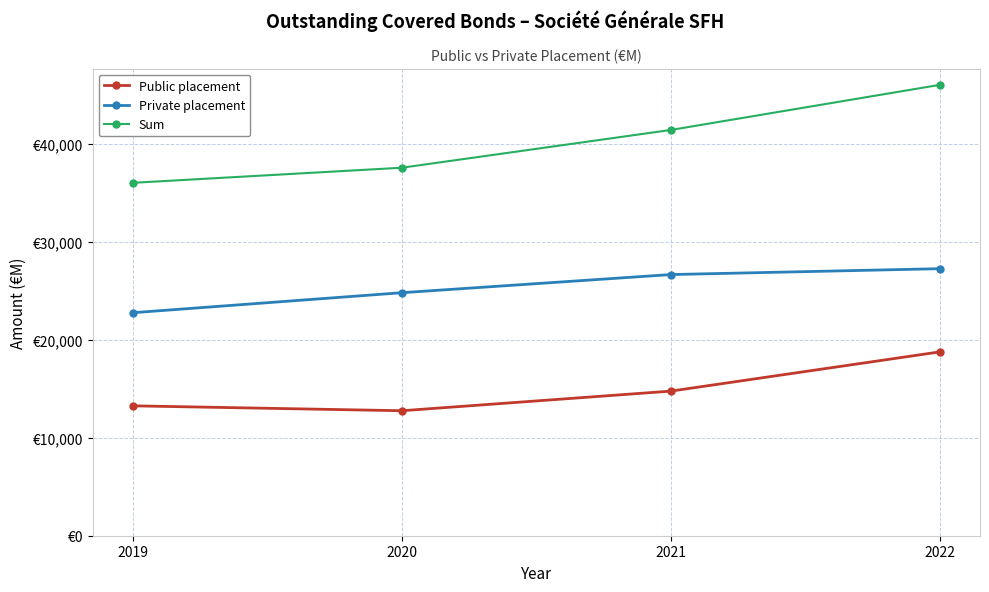

True or false: Public placement and Sum intersect in this chart.

False